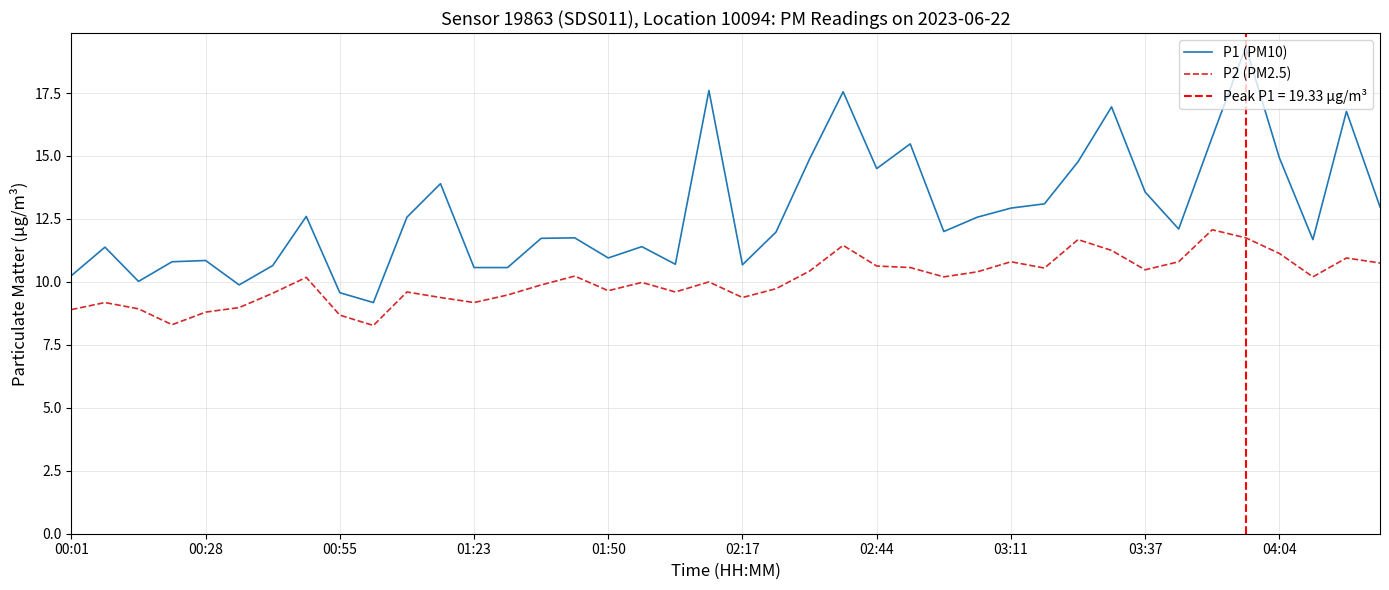

True or false: P2 (PM2.5) and P1 (PM10) intersect in this chart.

False